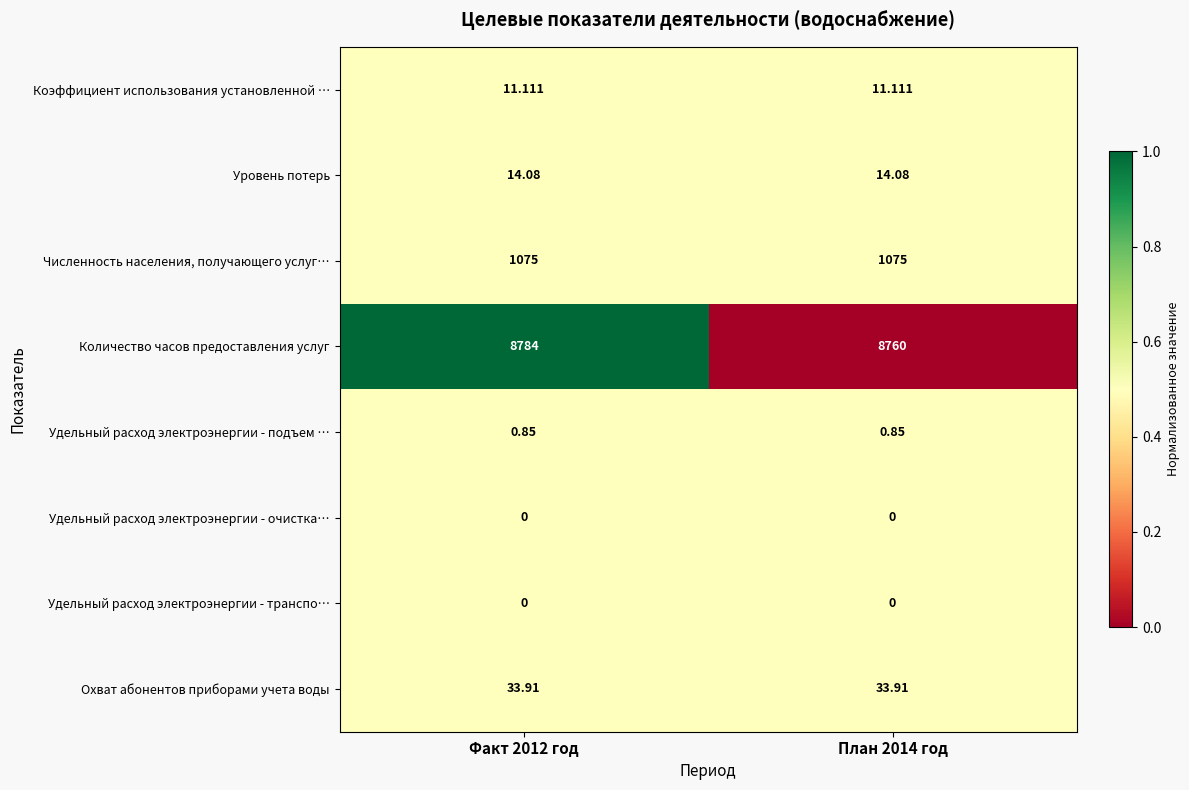

Which series has the largest range (max minus min)?

Количество часов предоставления услуг